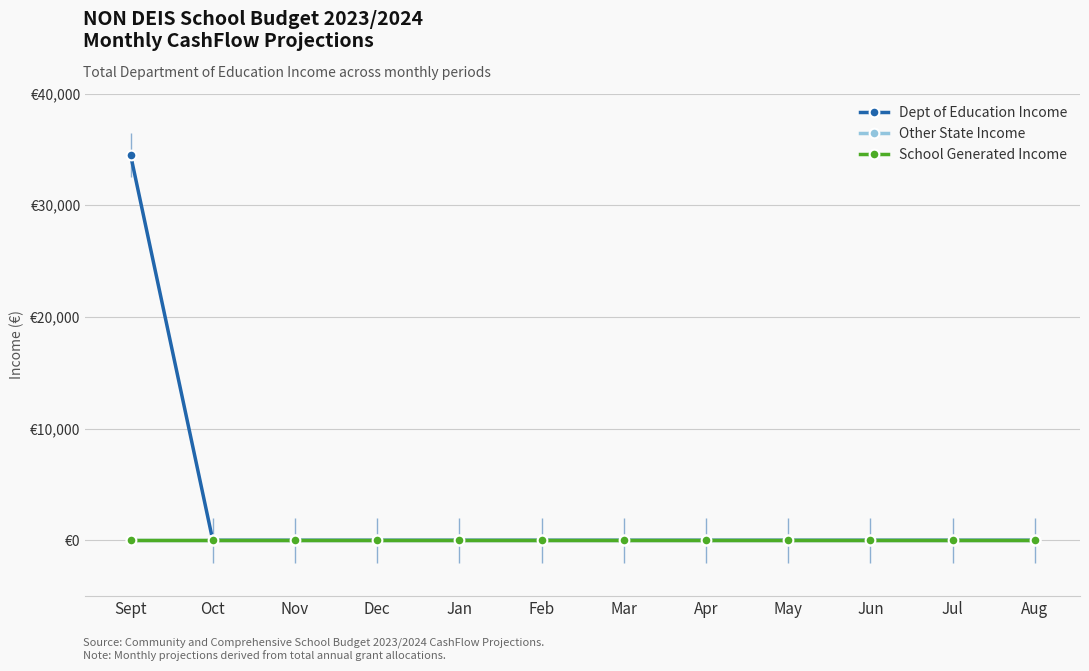

At which label is Dept of Education Income closest to 17250?

Sept